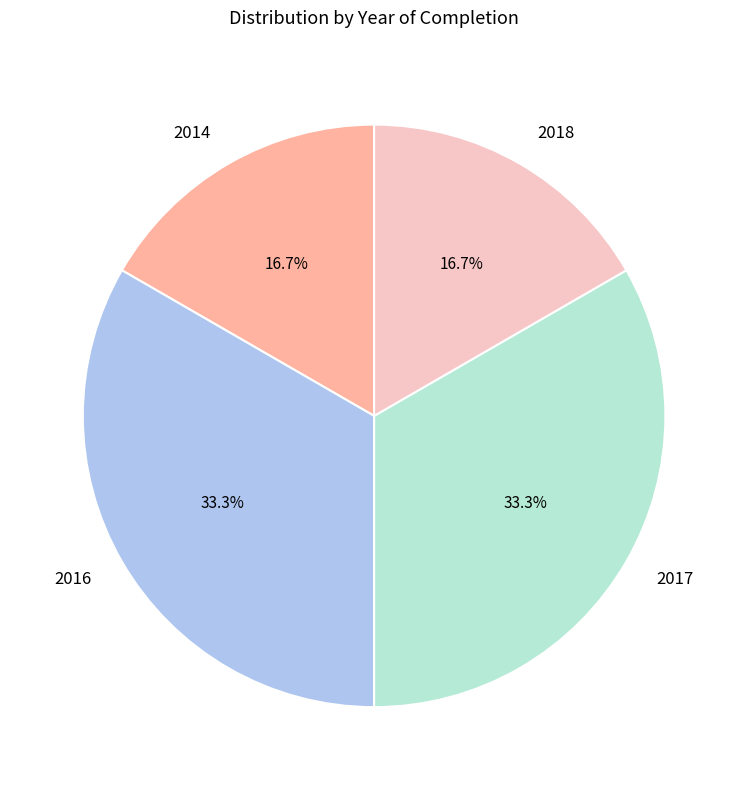

Does any single category account for the majority?

No